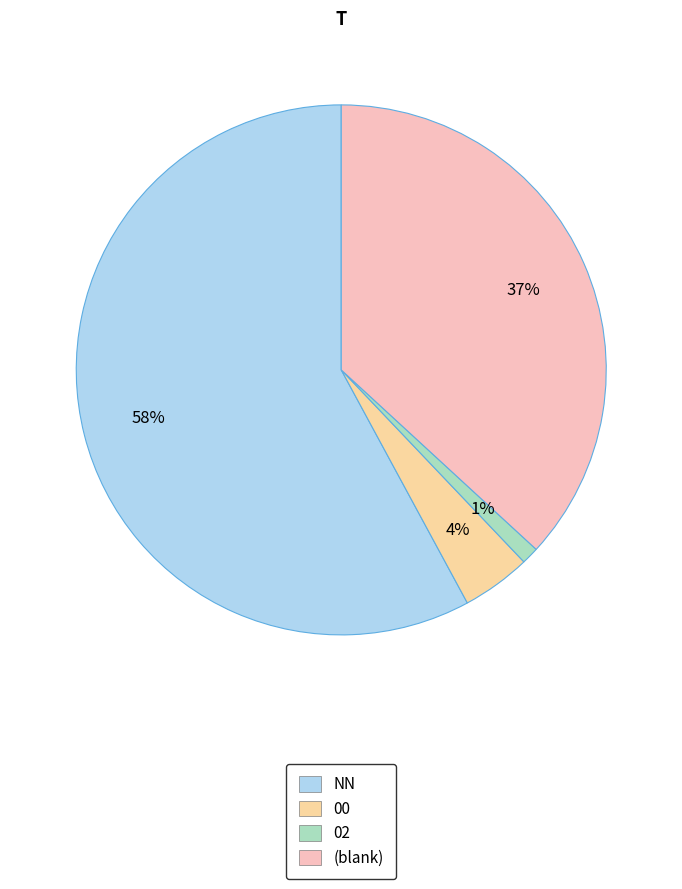

How many segments does this pie chart have?

4